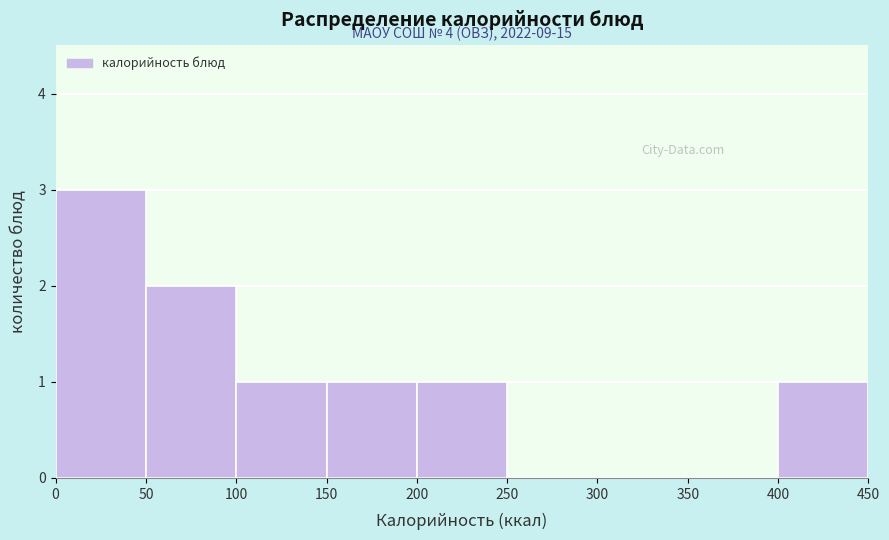

Over which range of the x-axis is the bar tallest?

0 to 50